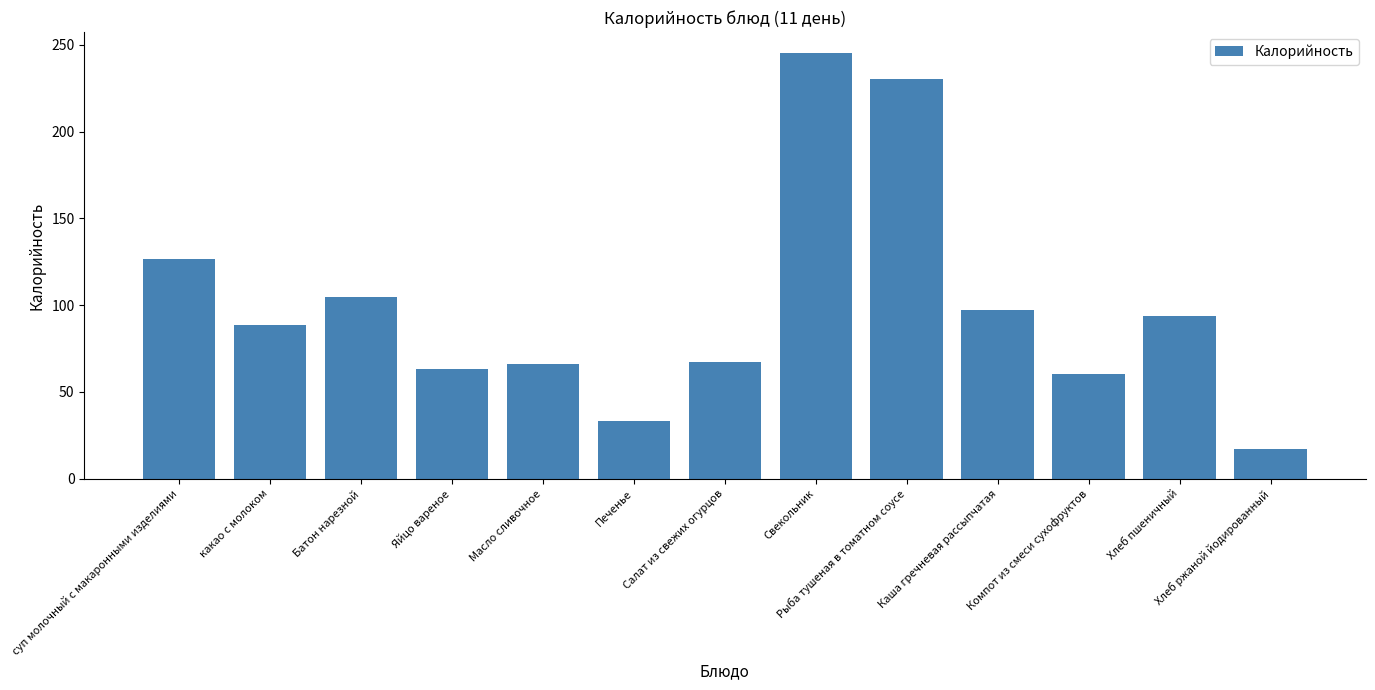

Reading right to left, what are all the values shown in this chart?

16.9	94.0	60.1	97.0	230.2	245.1	67.3	33.4	66.1	63.0	104.8	88.7	126.9